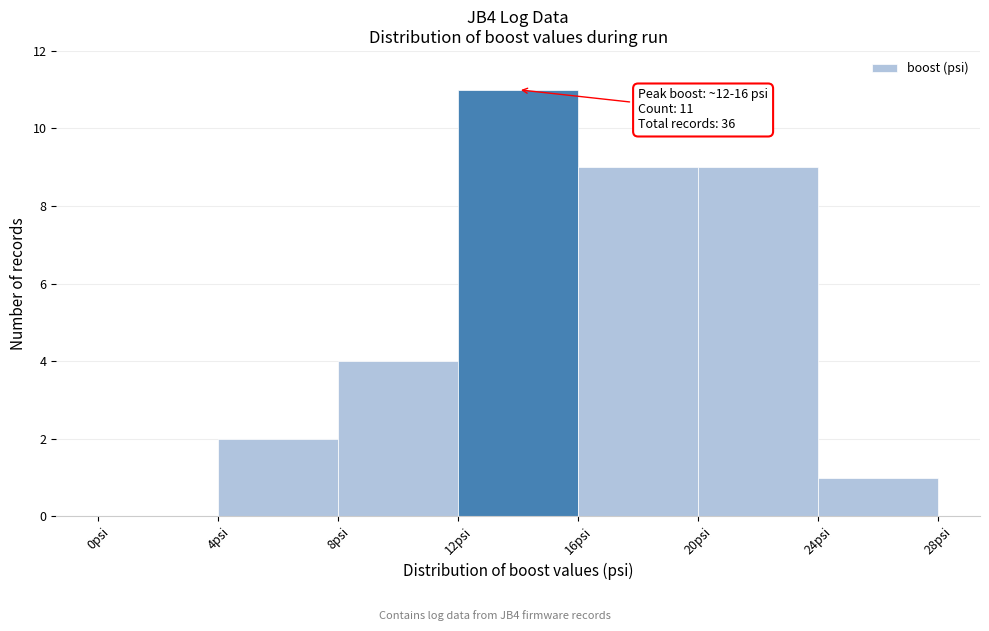

Over which range of the x-axis is the bar tallest?

12 to 16